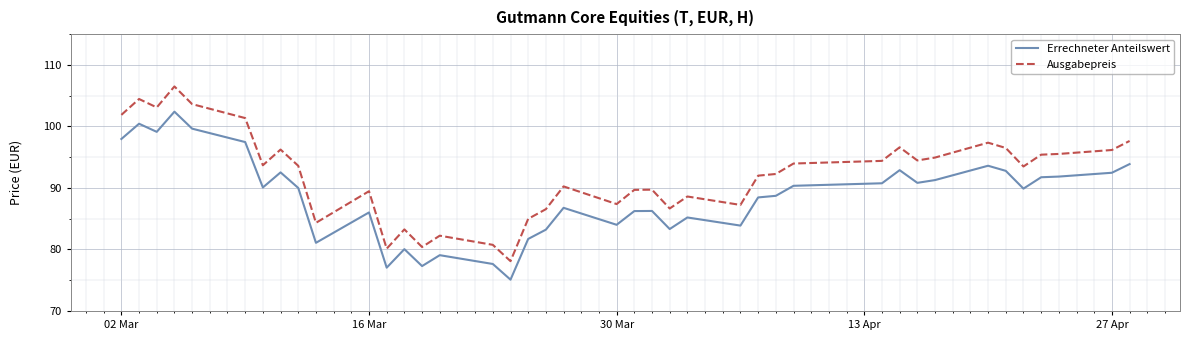

Which series has the largest total across all categories?

Ausgabepreis